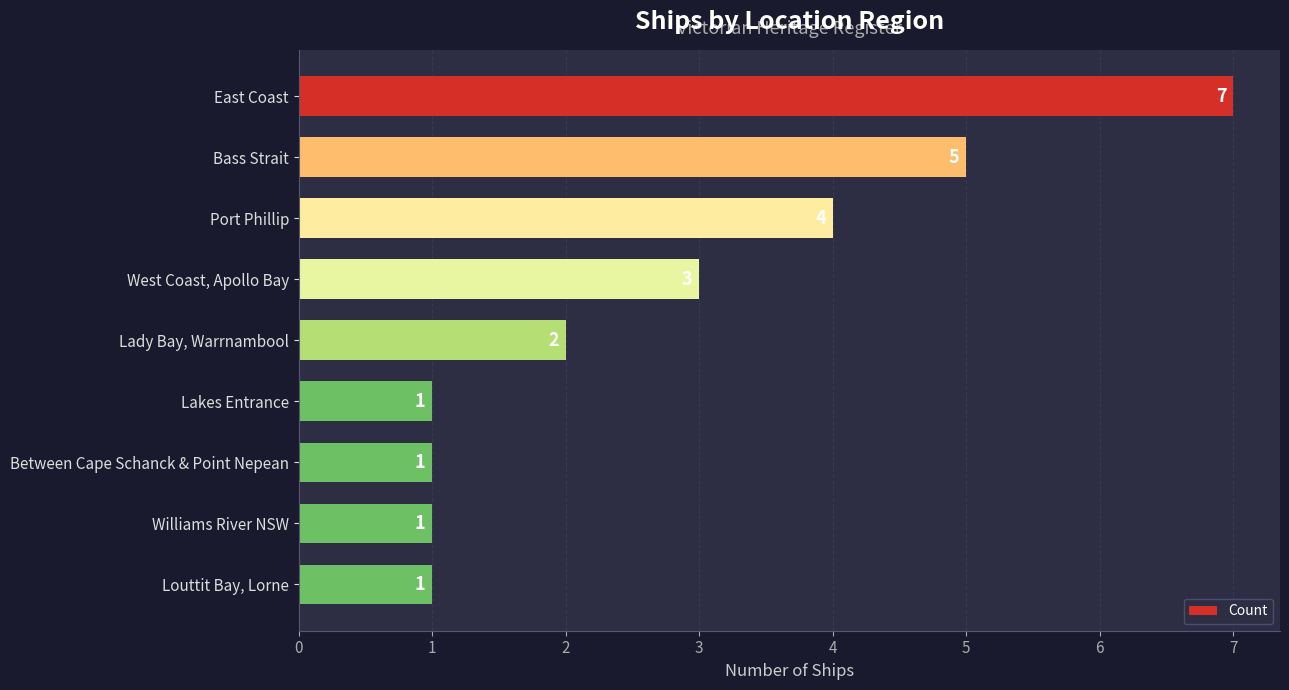

Reading top to bottom, extract all data points from this chart.

7	5	4	3	2	1	1	1	1